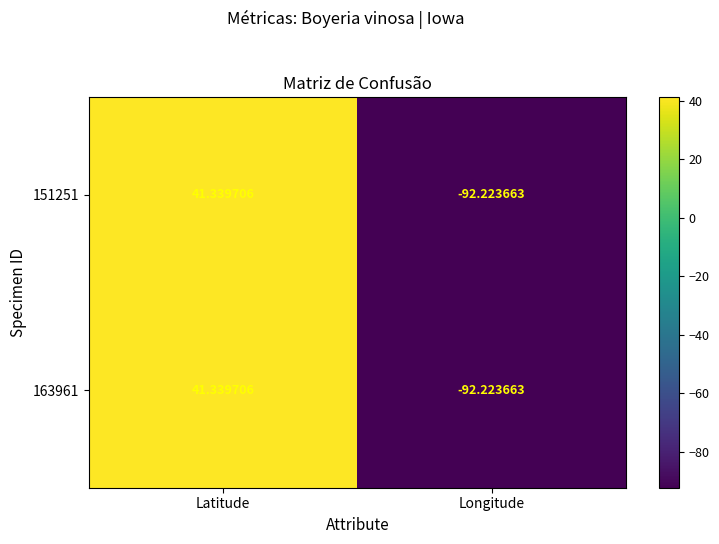

Is the value of 151251 at Longitude greater than the value of 163961 at Latitude?

No